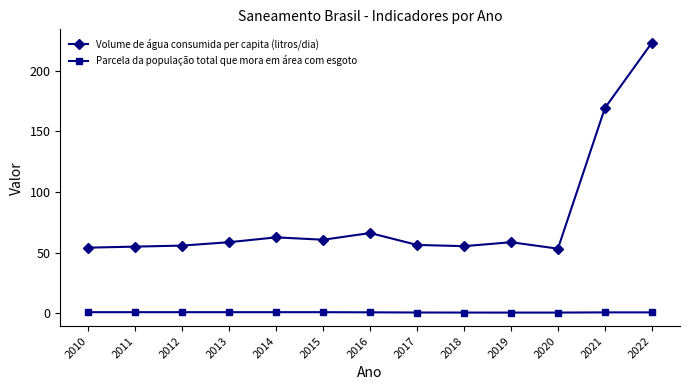

How many lines are shown in the chart?

2